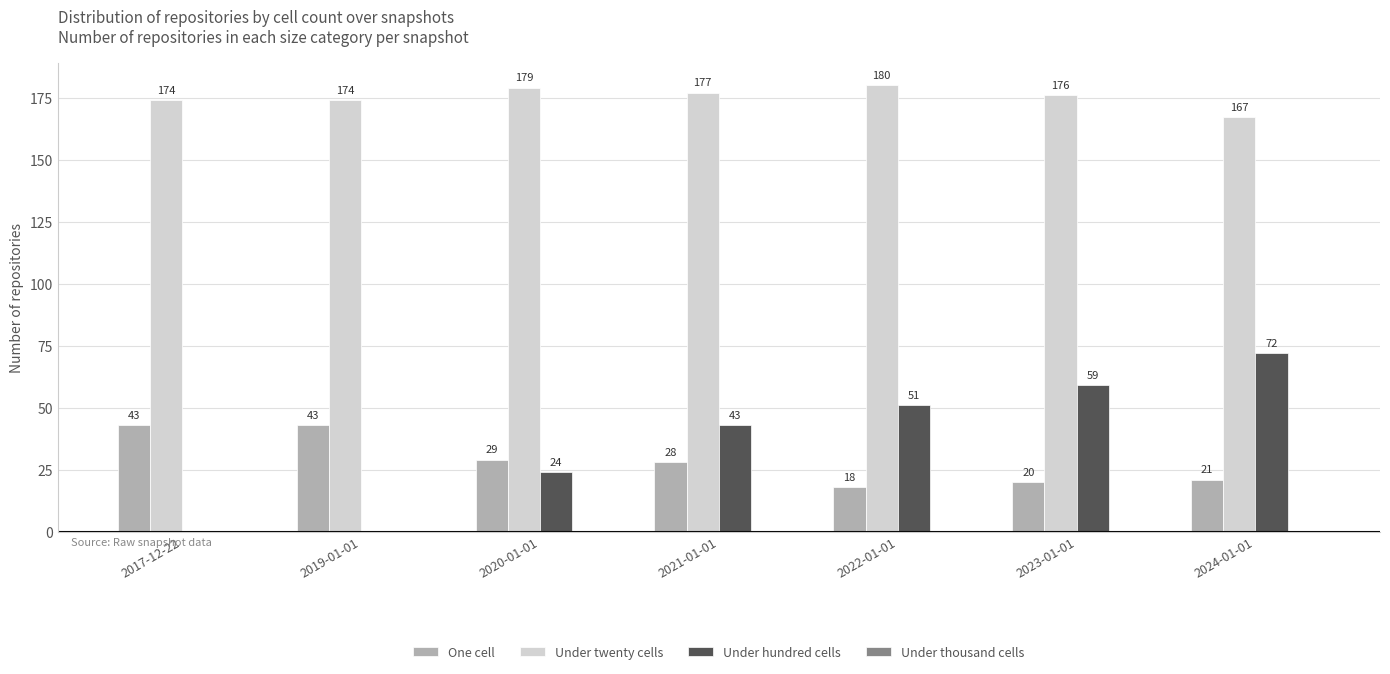

Reading left to right, transcribe all the data shown in this chart.

One cell: 2017-12-22=43	2019-01-01=43	2020-01-01=29	2021-01-01=28	2022-01-01=18	2023-01-01=20	2024-01-01=21
Under twenty cells: 2017-12-22=174	2019-01-01=174	2020-01-01=179	2021-01-01=177	2022-01-01=180	2023-01-01=176	2024-01-01=167
Under hundred cells: 2017-12-22=0	2019-01-01=0	2020-01-01=24	2021-01-01=43	2022-01-01=51	2023-01-01=59	2024-01-01=72